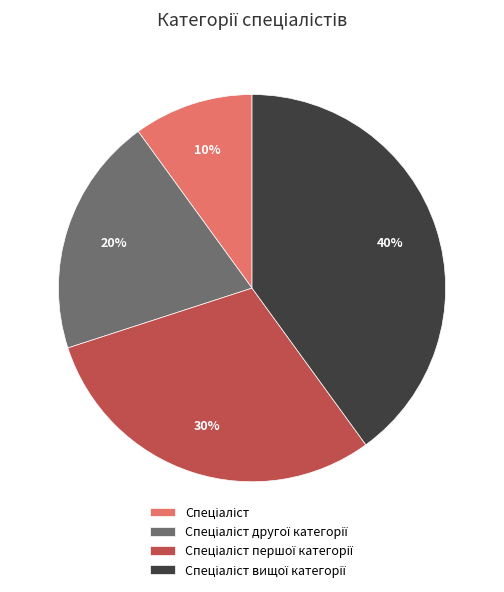

To the nearest percent, what is the average slice percentage?

25%